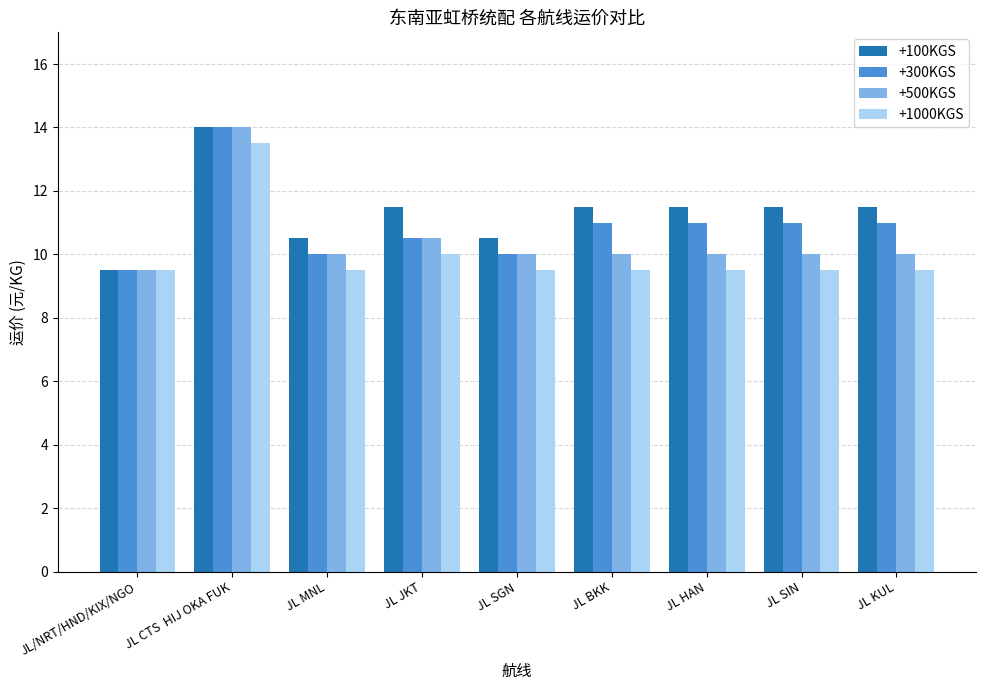

Reading left to right, transcribe all the data shown in this chart.

+100KGS: JL/NRT/HND/KIX/NGO=9.5	JL CTS  HIJ OKA FUK=14.0	JL MNL=10.5	JL JKT=11.5	JL SGN=10.5	JL BKK=11.5	JL HAN=11.5	JL SIN=11.5	JL KUL=11.5
+300KGS: JL/NRT/HND/KIX/NGO=9.5	JL CTS  HIJ OKA FUK=14.0	JL MNL=10.0	JL JKT=10.5	JL SGN=10.0	JL BKK=11.0	JL HAN=11.0	JL SIN=11.0	JL KUL=11.0
+500KGS: JL/NRT/HND/KIX/NGO=9.5	JL CTS  HIJ OKA FUK=14.0	JL MNL=10.0	JL JKT=10.5	JL SGN=10.0	JL BKK=10.0	JL HAN=10.0	JL SIN=10.0	JL KUL=10.0
+1000KGS: JL/NRT/HND/KIX/NGO=9.5	JL CTS  HIJ OKA FUK=13.5	JL MNL=9.5	JL JKT=10.0	JL SGN=9.5	JL BKK=9.5	JL HAN=9.5	JL SIN=9.5	JL KUL=9.5